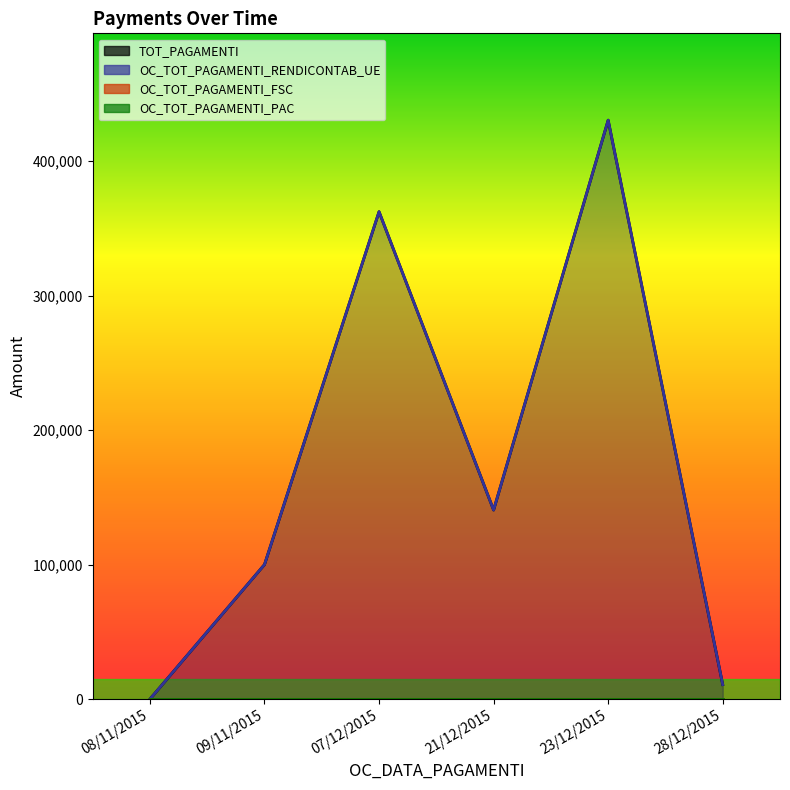

At which category does TOT_PAGAMENTI reach its first local peak?

07/12/2015